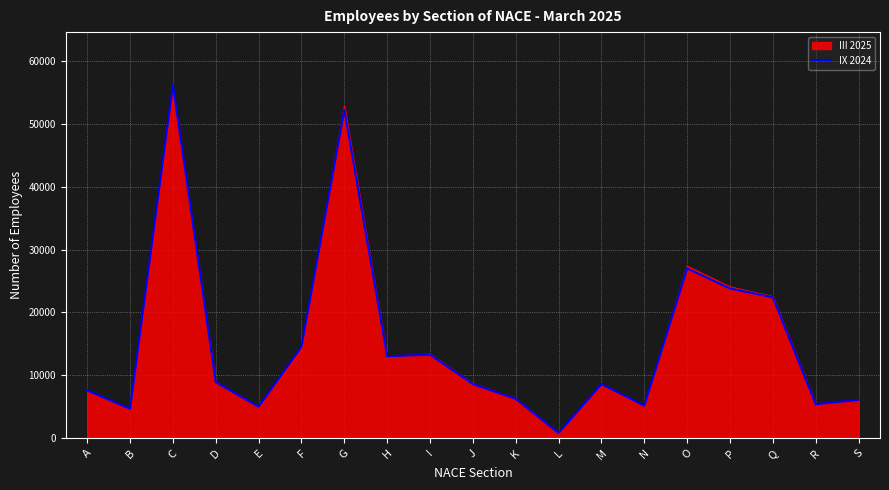

What is the greatest value displayed?

56130